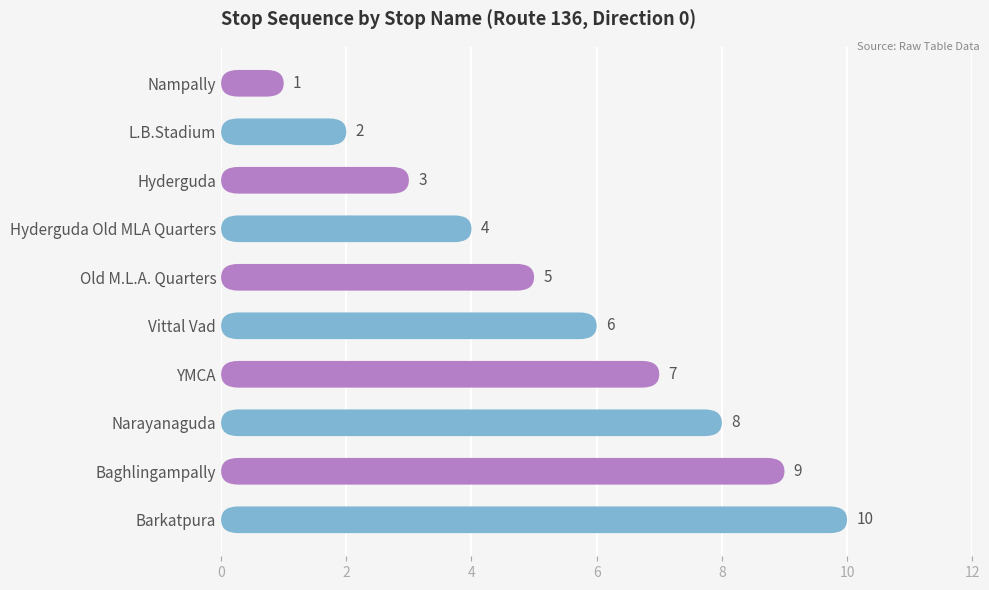

How many values are between 3 and 8?

6